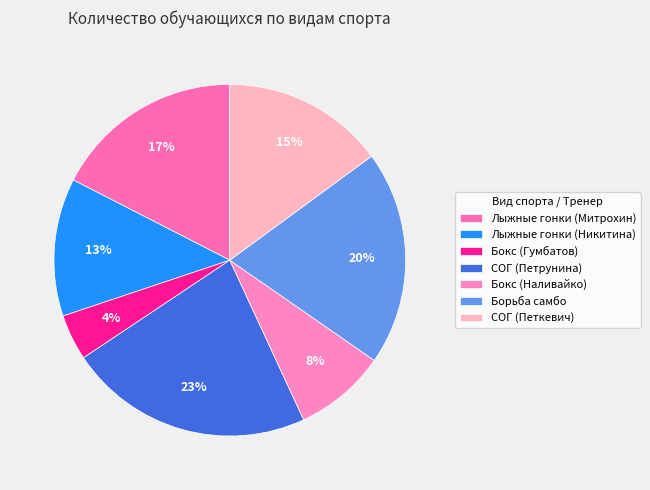

Is there any slice that represents more than half of the pie?

No